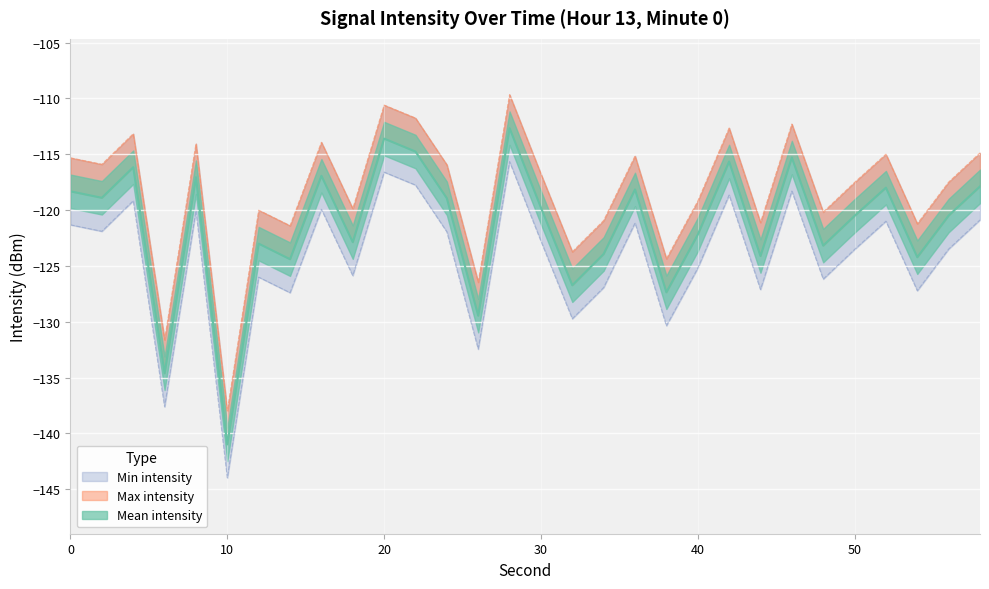

Which series has the widest spread of values?

Min intensity